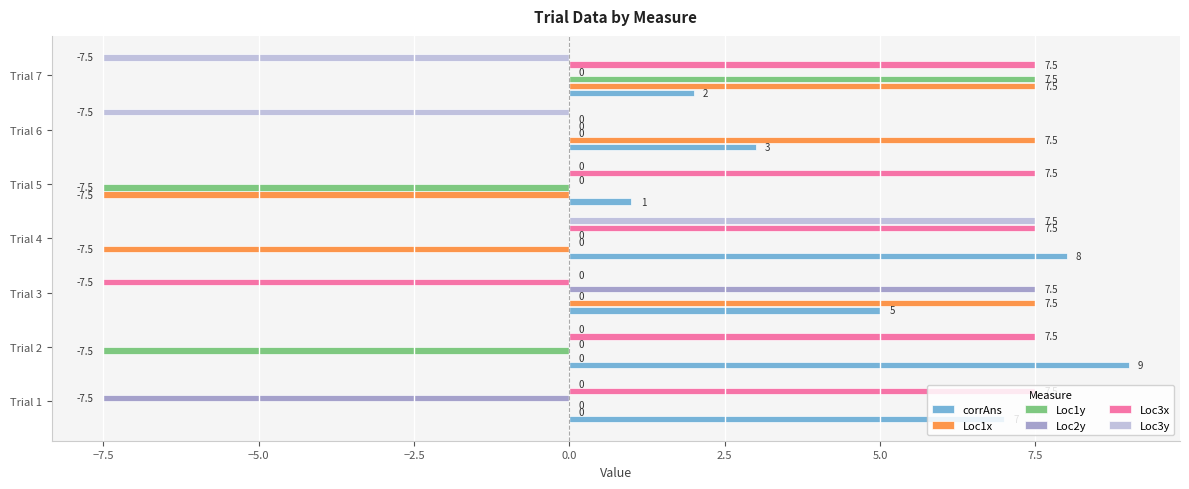

Which series has the largest total across all categories?

corrAns